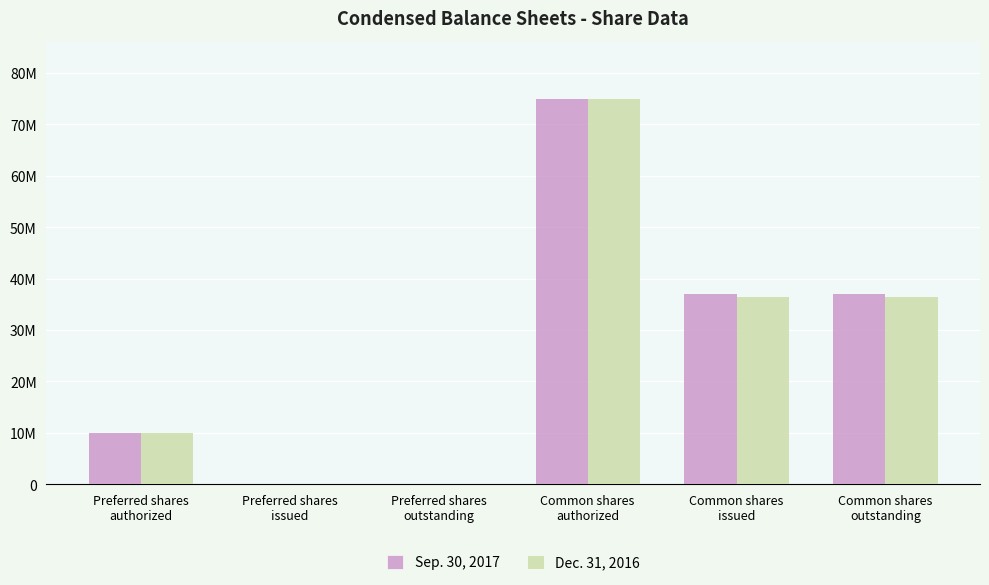

What are all the series names shown in the legend?

Sep. 30, 2017, Dec. 31, 2016